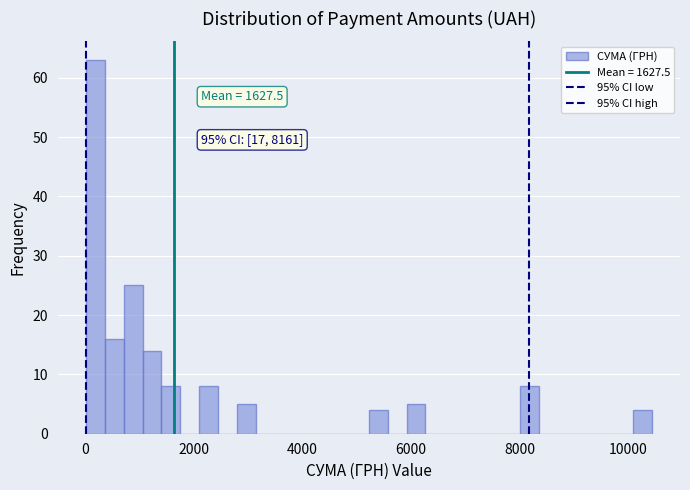

Around what value on the x-axis is the tallest bar? Give the approximate position of its centre, as read against the axis.

200